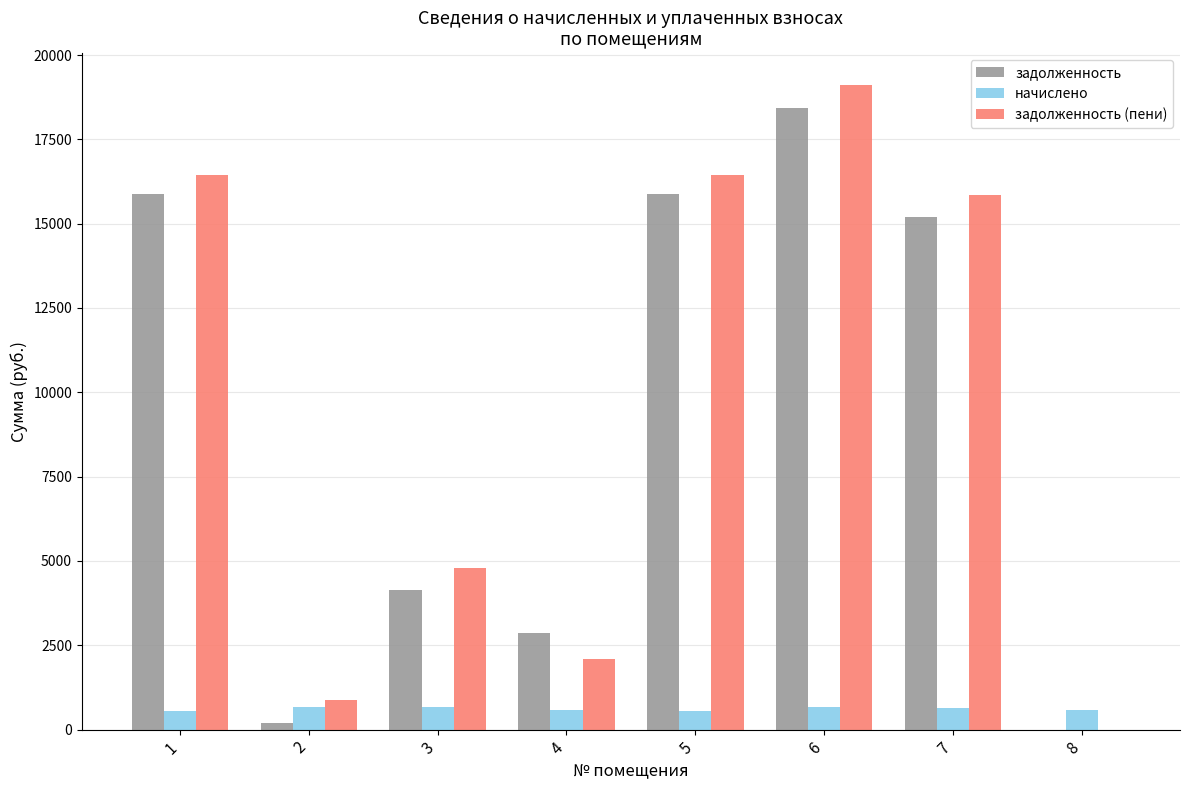

How many values in задолженность are above zero?

7